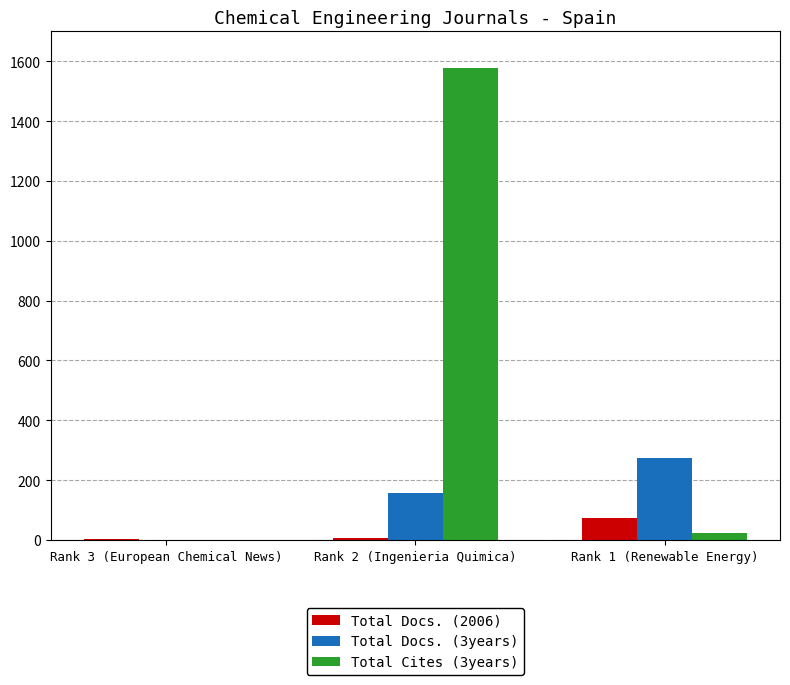

What is the sum of all Total Docs. (2006) values?

84